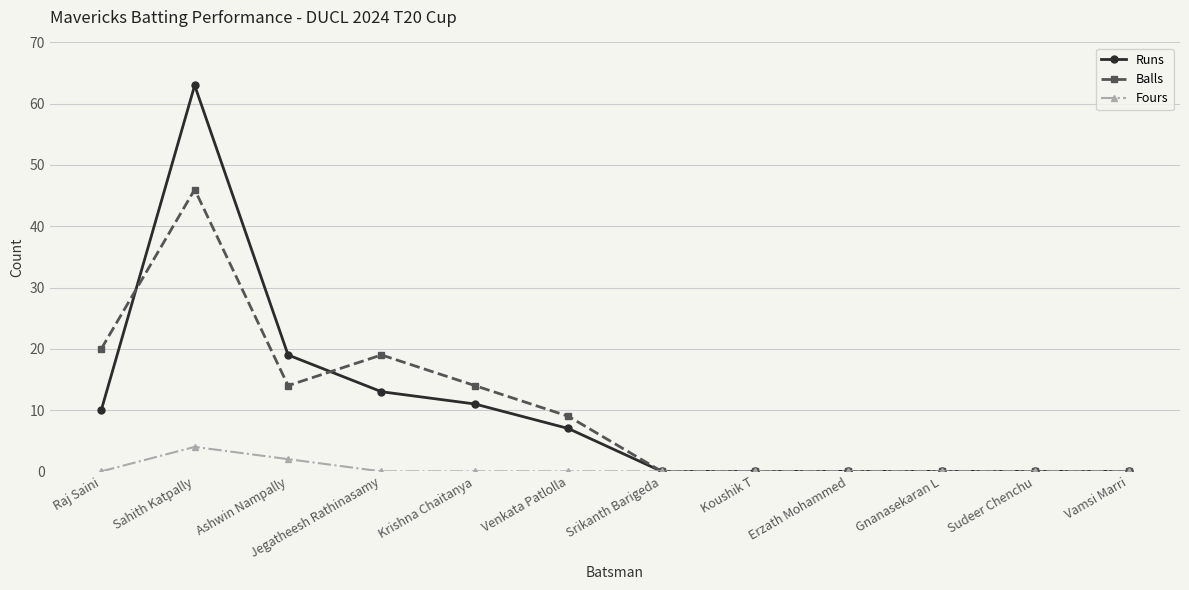

Where is the first local maximum for Runs?

Sahith Katpally